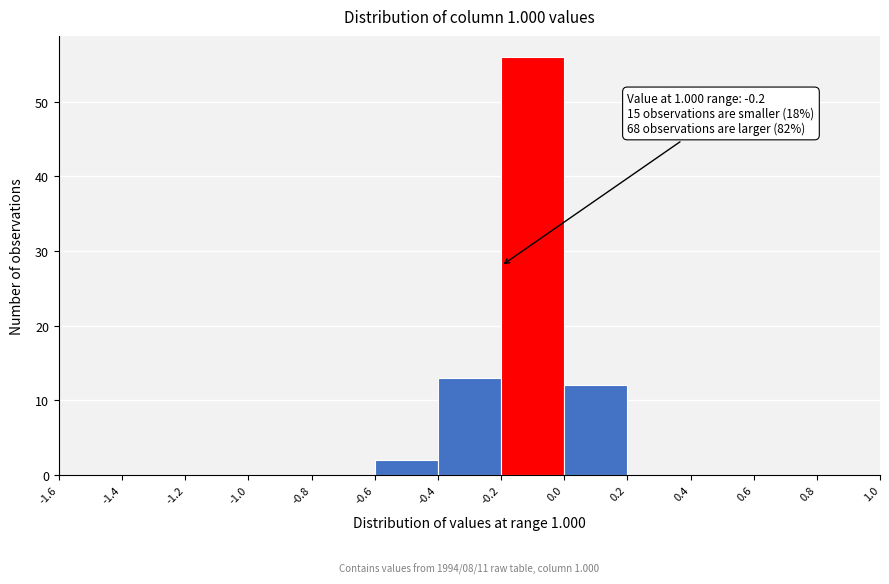

Which range on the x-axis has the tallest bar?

-0.2 to 0.0